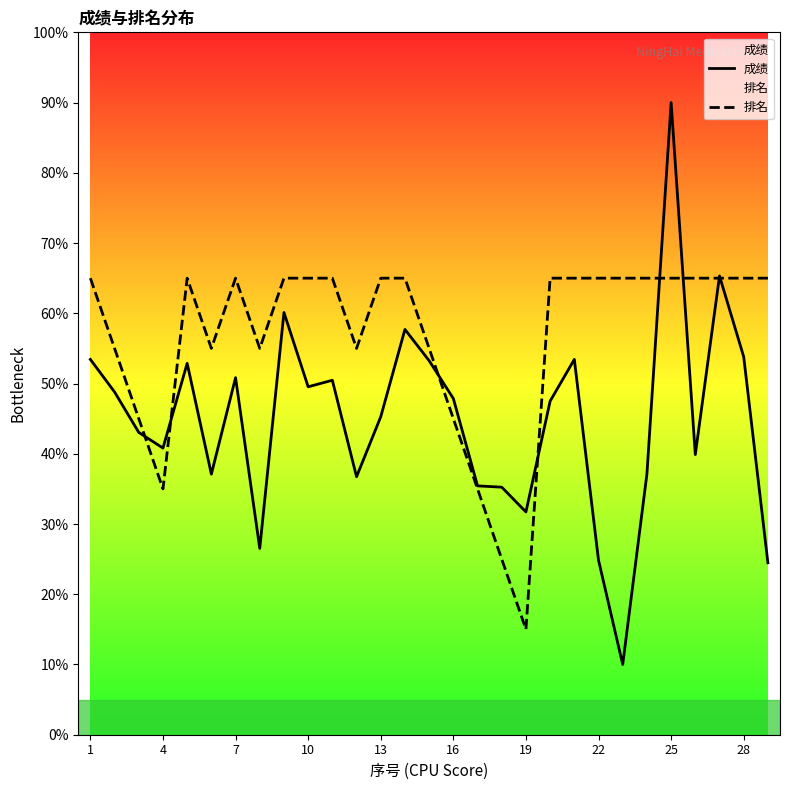

What is the average value of the 排名 series?

56.7